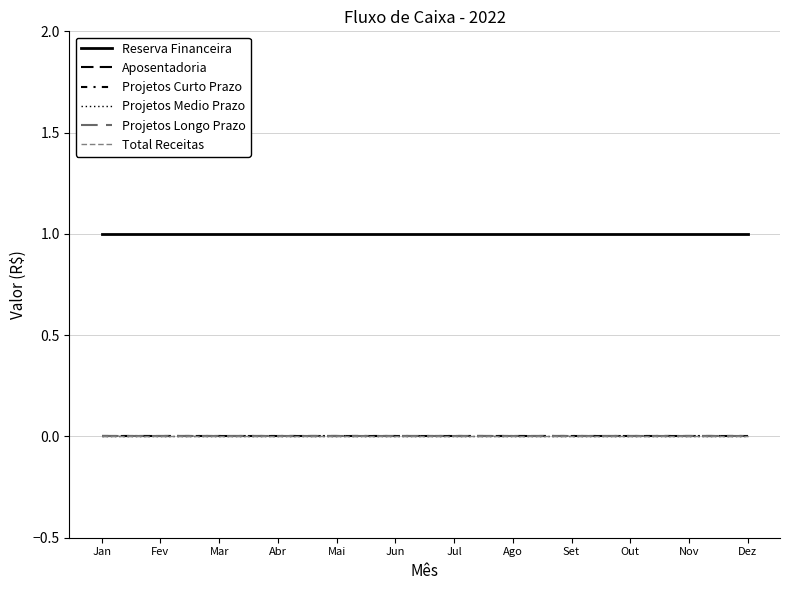

List the labels in order of Projetos Medio Prazo value, largest first.

Jan, Fev, Mar, Abr, Mai, Jun, Jul, Ago, Set, Out, Nov, Dez